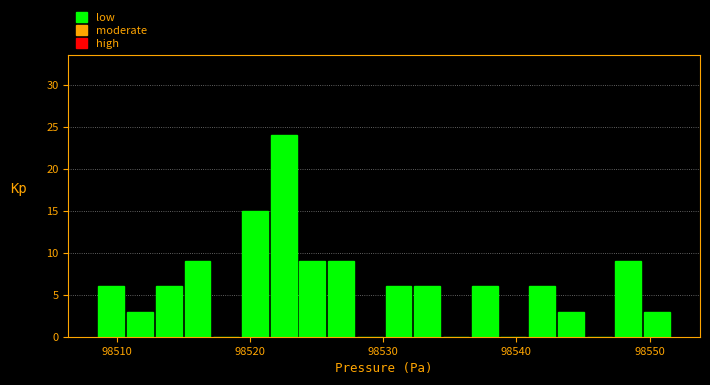

Read against the x-axis, roughly where is the centre of the tallest bar?

98523